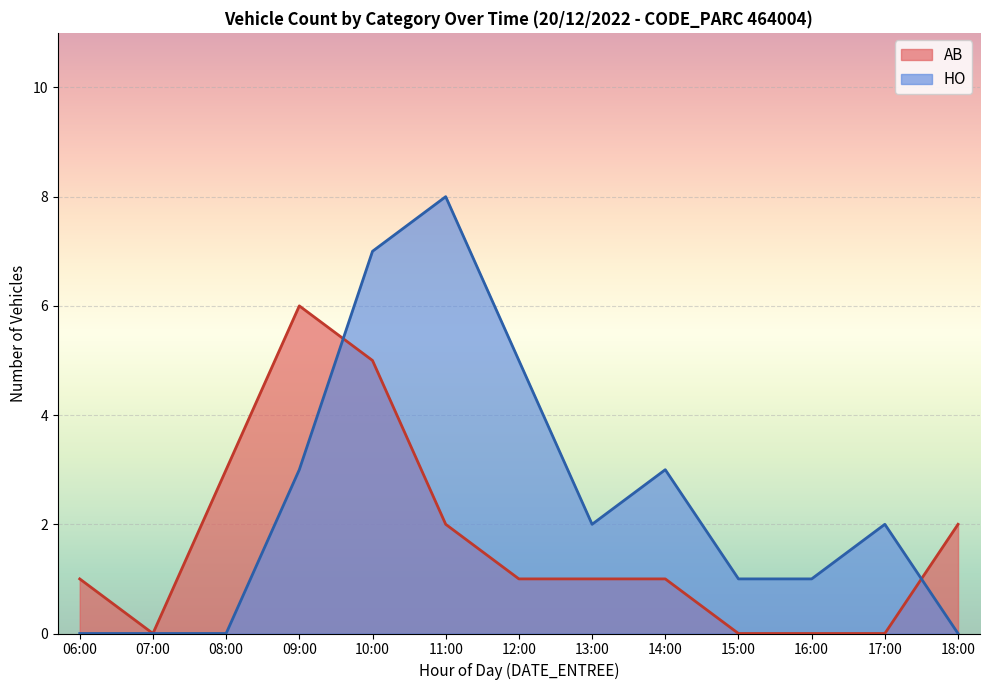

At 11:00, list the series in order from smallest to largest.

AB, HO